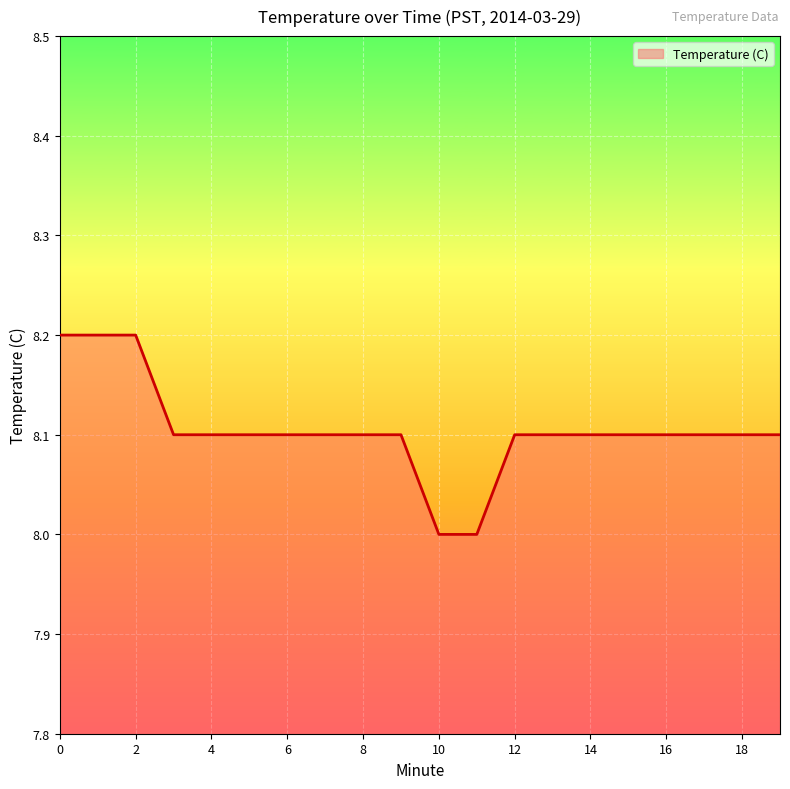

What is the smallest value displayed?

8.0